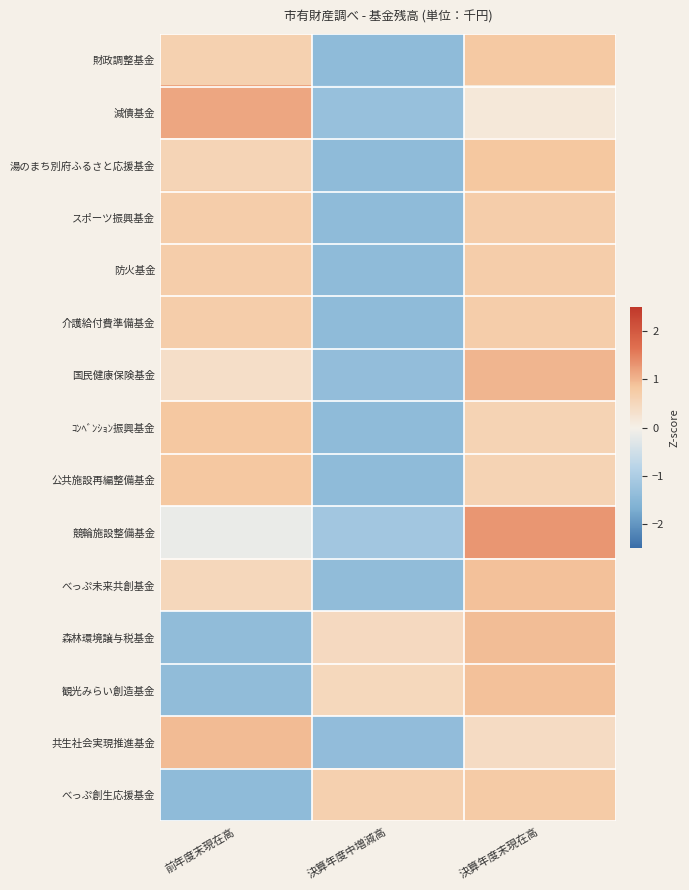

Reading left to right, what are all the values shown in this chart?

財政調整基金: 前年度末現在高=0.6	決算年度中増減高=-1.4	決算年度末現在高=0.8
減債基金: 前年度末現在高=1.1	決算年度中増減高=-1.3	決算年度末現在高=0.2
湯のまち別府ふるさと応援基金: 前年度末現在高=0.6	決算年度中増減高=-1.4	決算年度末現在高=0.8
スポーツ振興基金: 前年度末現在高=0.7	決算年度中増減高=-1.4	決算年度末現在高=0.7
防火基金: 前年度末現在高=0.7	決算年度中増減高=-1.4	決算年度末現在高=0.7
介護給付費準備基金: 前年度末現在高=0.7	決算年度中増減高=-1.4	決算年度末現在高=0.7
国民健康保険基金: 前年度末現在高=0.4	決算年度中増減高=-1.4	決算年度末現在高=1.0
ｺﾝﾍﾞﾝｼｮﾝ振興基金: 前年度末現在高=0.8	決算年度中増減高=-1.4	決算年度末現在高=0.6
公共施設再編整備基金: 前年度末現在高=0.8	決算年度中増減高=-1.4	決算年度末現在高=0.6
競輪施設整備基金: 前年度末現在高=-0.1	決算年度中増減高=-1.1	決算年度末現在高=1.3
べっぷ未来共創基金: 前年度末現在高=0.5	決算年度中増減高=-1.4	決算年度末現在高=0.9
森林環境譲与税基金: 前年度末現在高=-1.4	決算年度中増減高=0.5	決算年度末現在高=0.9
観光みらい創造基金: 前年度末現在高=-1.4	決算年度中増減高=0.5	決算年度末現在高=0.9
共生社会実現推進基金: 前年度末現在高=1.0	決算年度中増減高=-1.4	決算年度末現在高=0.4
べっぷ創生応援基金: 前年度末現在高=-1.4	決算年度中増減高=0.7	決算年度末現在高=0.8